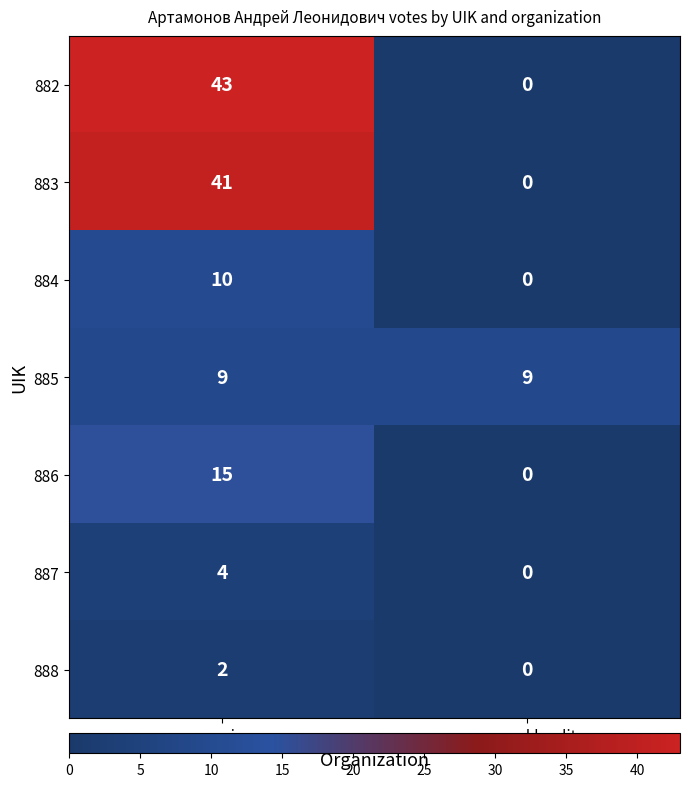

List the series in order of their peak value, lowest first.

888, 887, 885, 884, 886, 883, 882